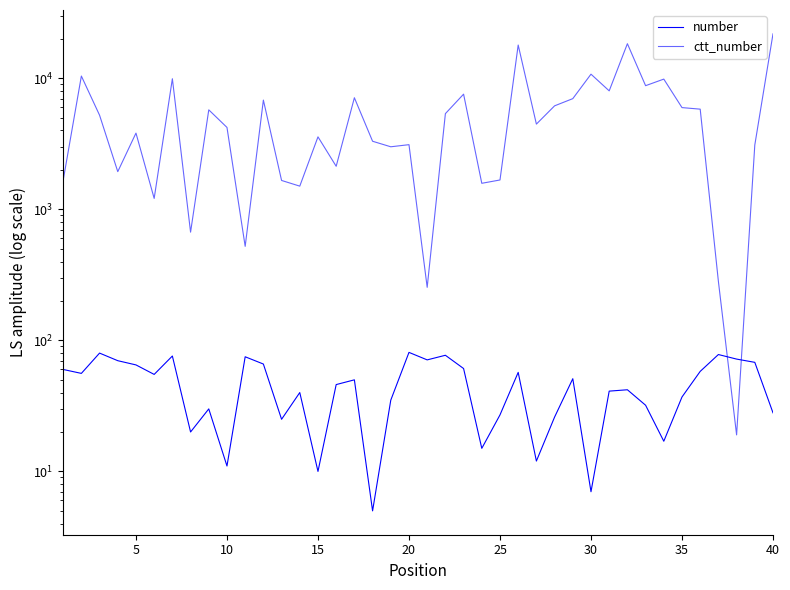

Reading left to right, extract all data points from this chart.

number: 60	56	80	70	65	55	76	20	30	11	75	66	25	40	10	46	50	5	35	81	71	77	61	15	27	57	12	26	51	7	41	42	32	17	37	58	78	72	68	28
ctt_number: 1663	10410	5229	1940	3820	1212	9928	670	5747	4220	522	6822	1662	1504	3576	2132	7109	3310	3003	3117	254	5376	7572	1581	1676	17952	4474	6167	6998	10757	8024	18380	8788	9865	5979	5818	282	19	3098	21850